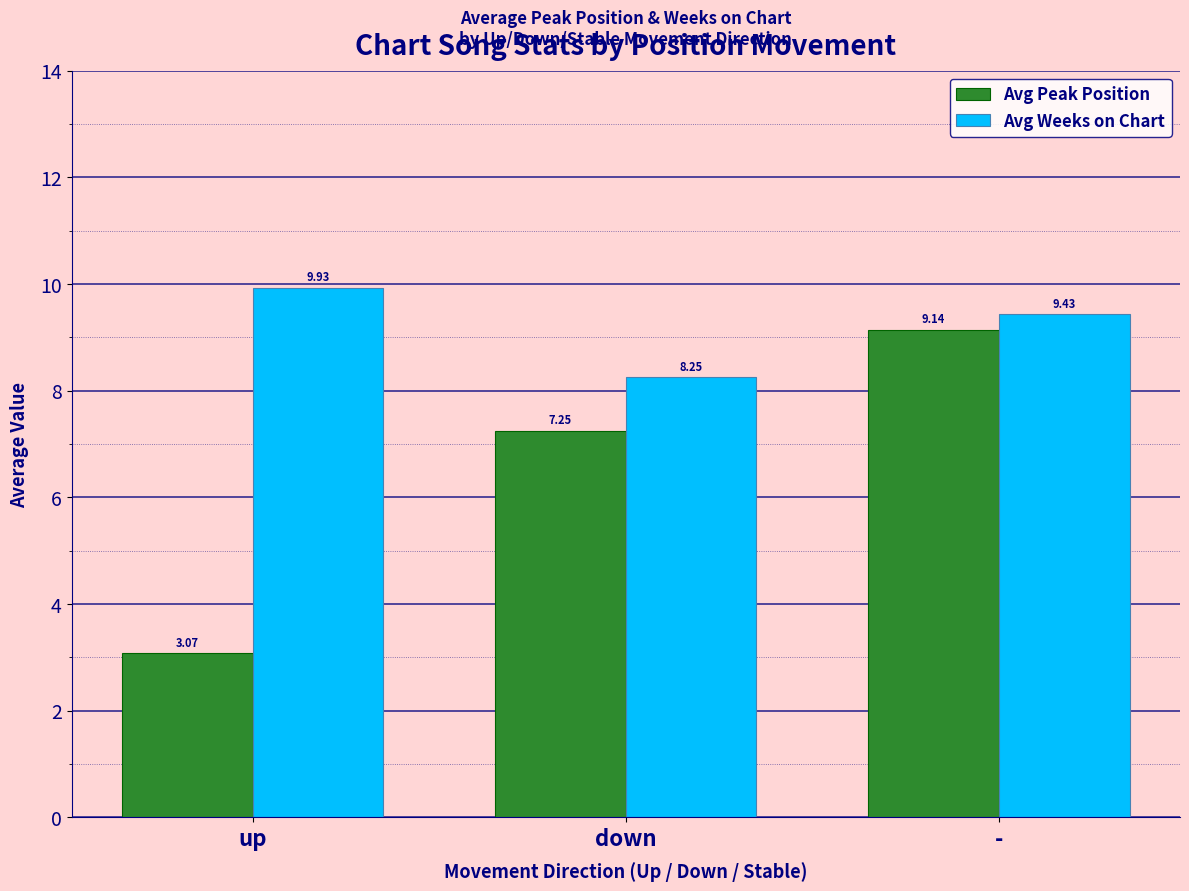

Rank the series by their maximum value, from highest to lowest.

Avg Weeks on Chart, Avg Peak Position